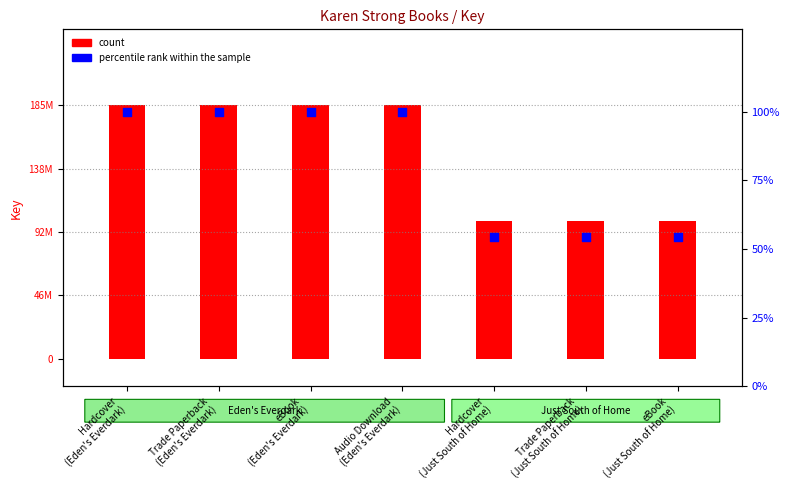

Is the value of percentile rank within the sample at Audio Download
(Eden's Everdark) greater than the value of count at eBook
(Eden's Everdark)?

No